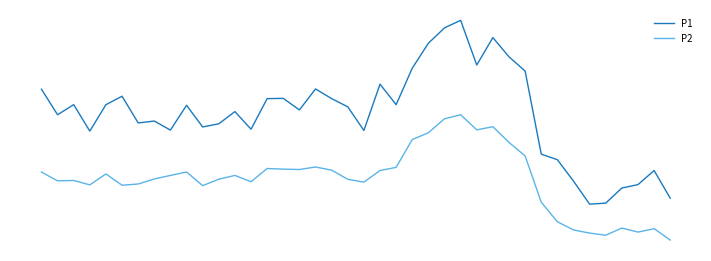

True or false: P1 and P2 cross at least once.

False